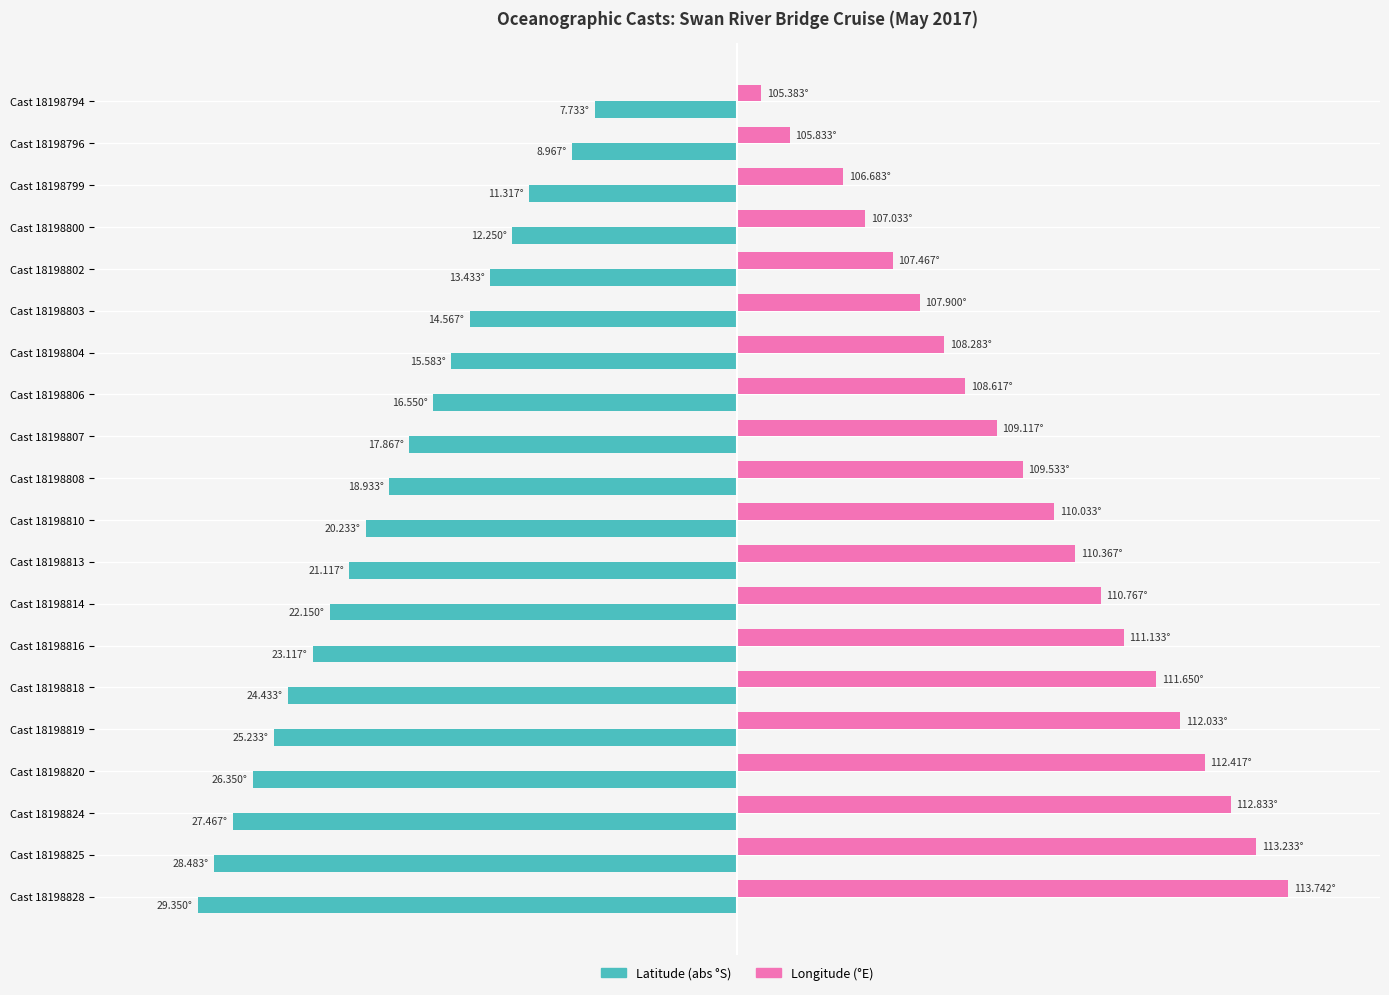

The value of Latitude (abs°) at Cast 18198808 is -27.9. True or false?

False